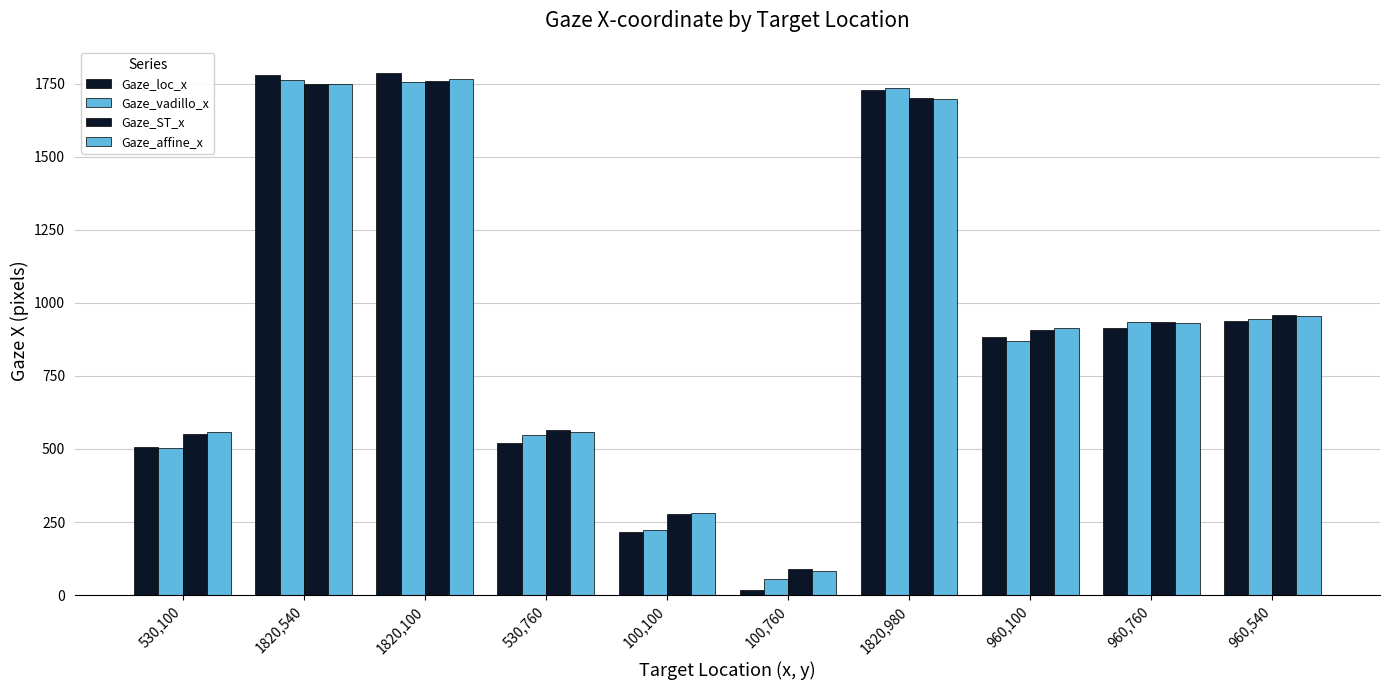

Count the number of data series in this chart.

4